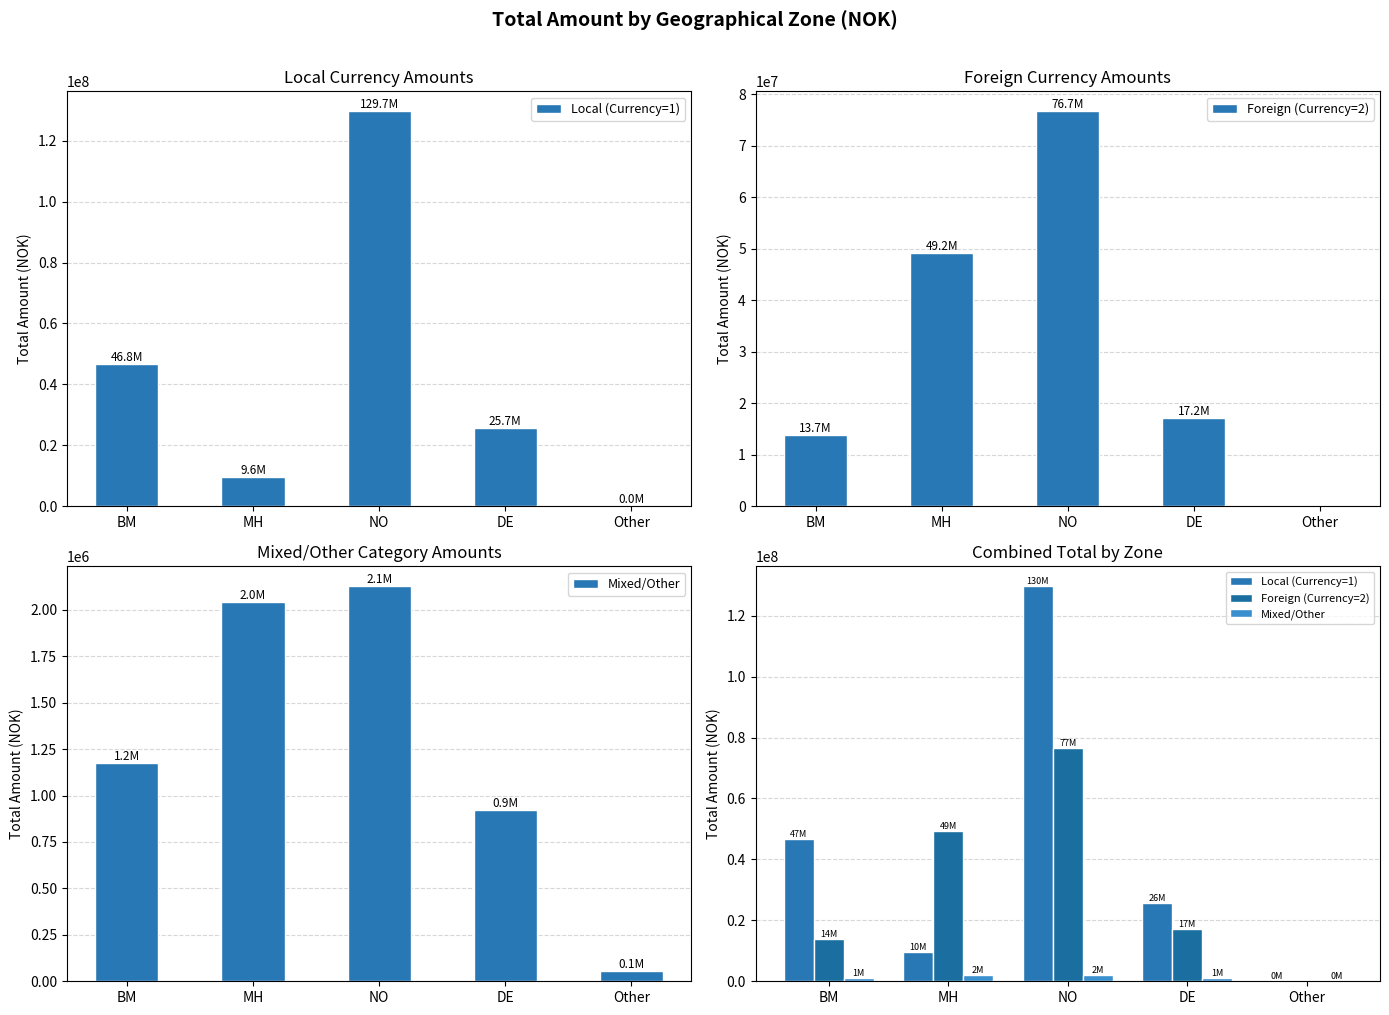

Rank the series by their average value, from lowest to highest.

Mixed/Other, Foreign (Currency=2), Local (Currency=1)